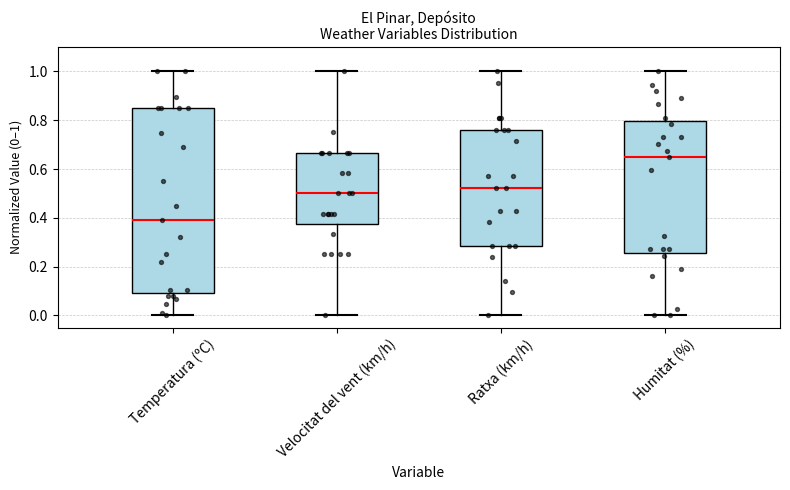

Reading left to right, transcribe this box plot: for each box, give where its median line is, the range the box spans, and where its two whiskers end, as read against the y-axis. The values are not printed on the chart, so give them approximately, as read against the axis.

Temperatura (ºC): median 0.40, box 0.10 to 0.86, whiskers 0.00 to 1.00
Velocitat del vent (km/h): median 0.50, box 0.38 to 0.66, whiskers 0.00 to 1.00
Ratxa (km/h): median 0.52, box 0.28 to 0.76, whiskers 0.00 to 1.00
Humitat (%): median 0.64, box 0.26 to 0.80, whiskers 0.00 to 1.00